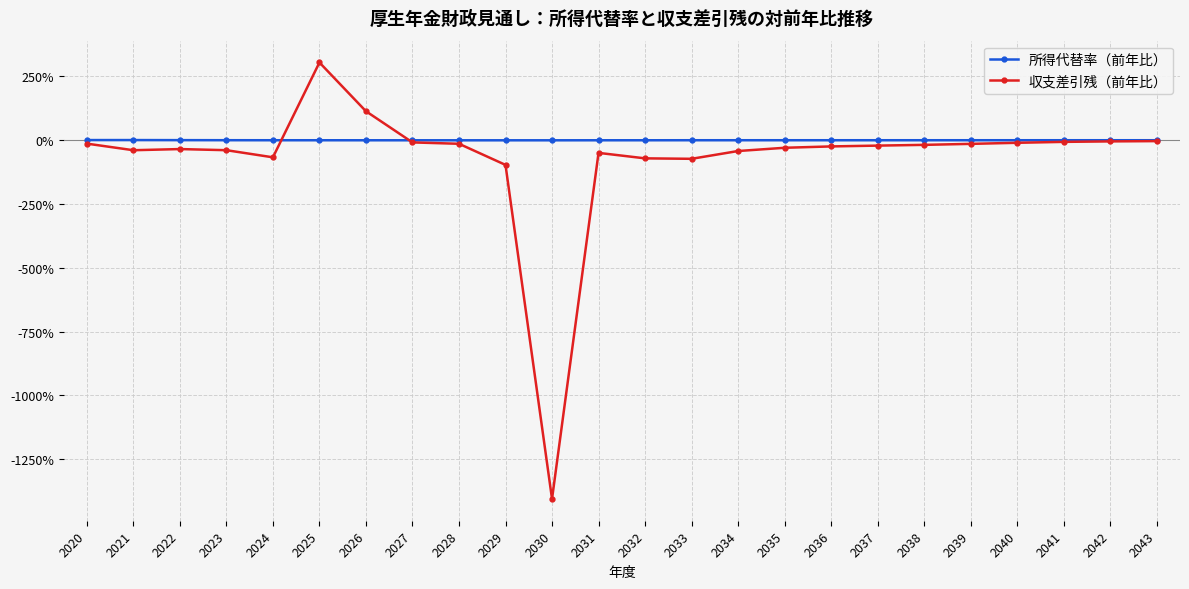

In 所得代替率（前年比）, how many points are higher than both neighbors (excluding endpoints)?

3